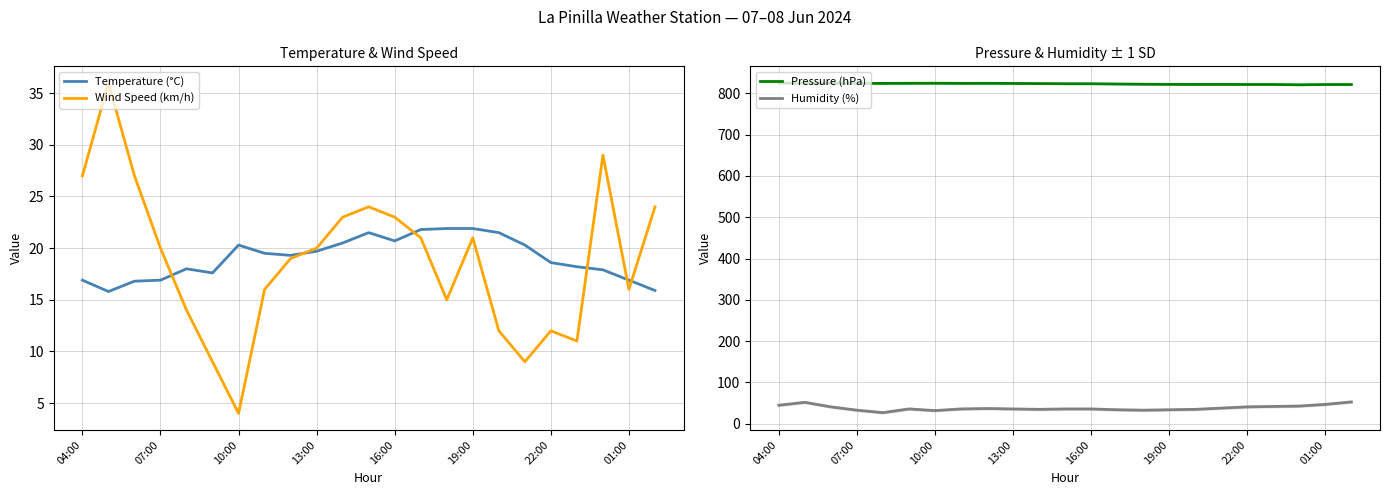

True or false: Pressure (hPa) and Humidity (%) cross at least once.

False